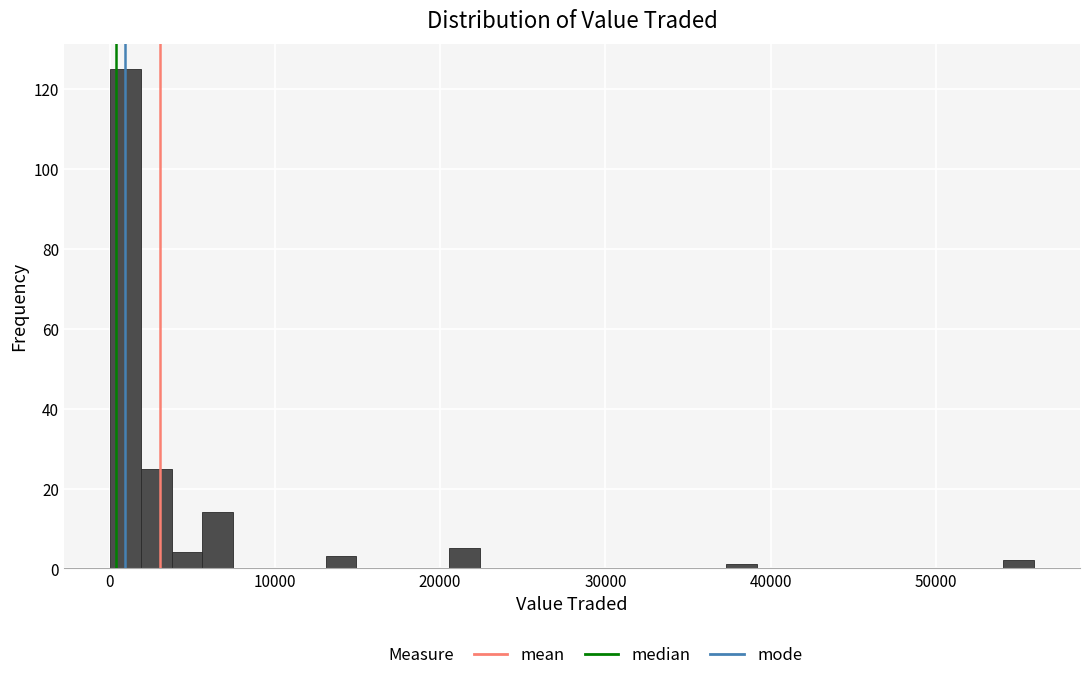

Read against the x-axis, roughly where is the centre of the tallest bar?

1000